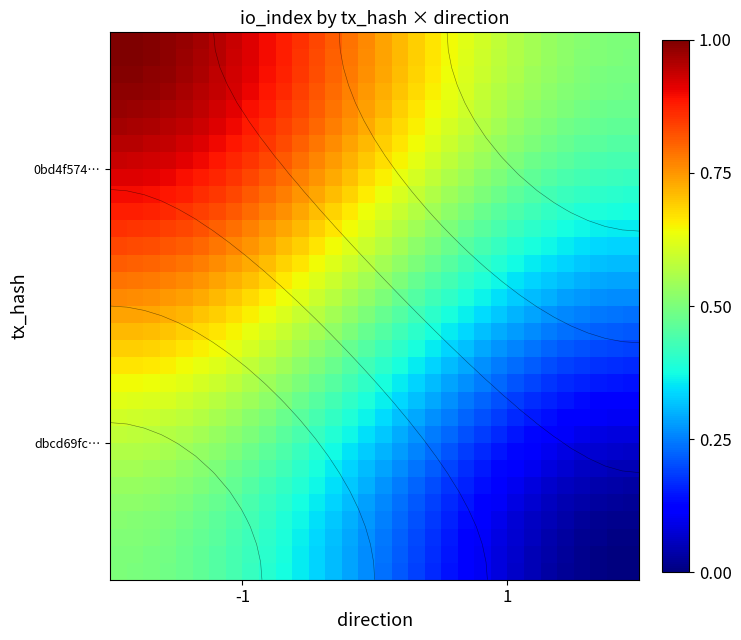

What is the maximum value shown in the chart?

1.0